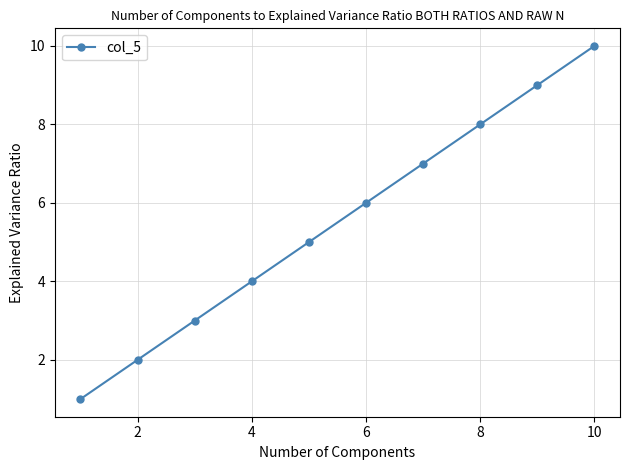

What is the average value?

6